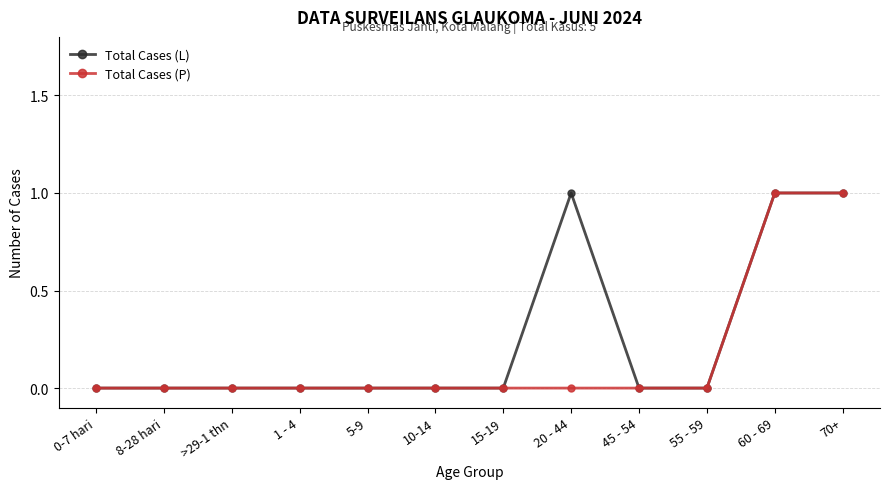

Which series has the largest total across all categories?

Total Cases (L)